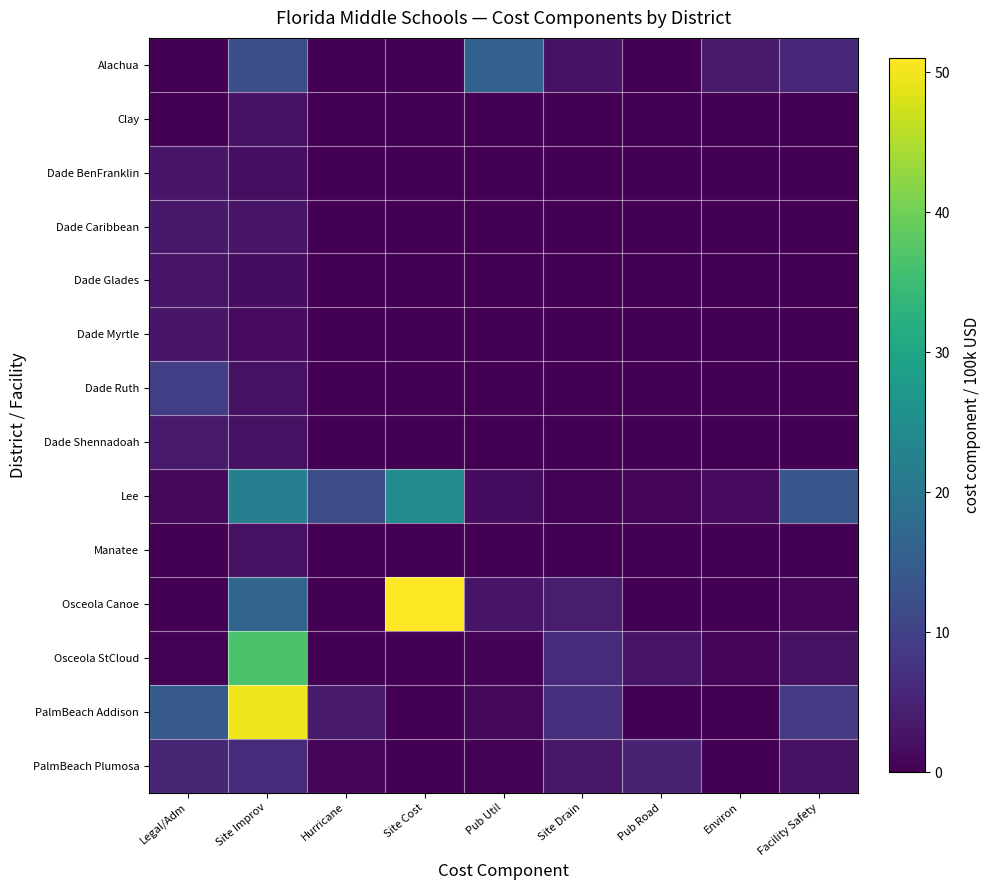

At which category is the sum across all series the highest?

Site Improv